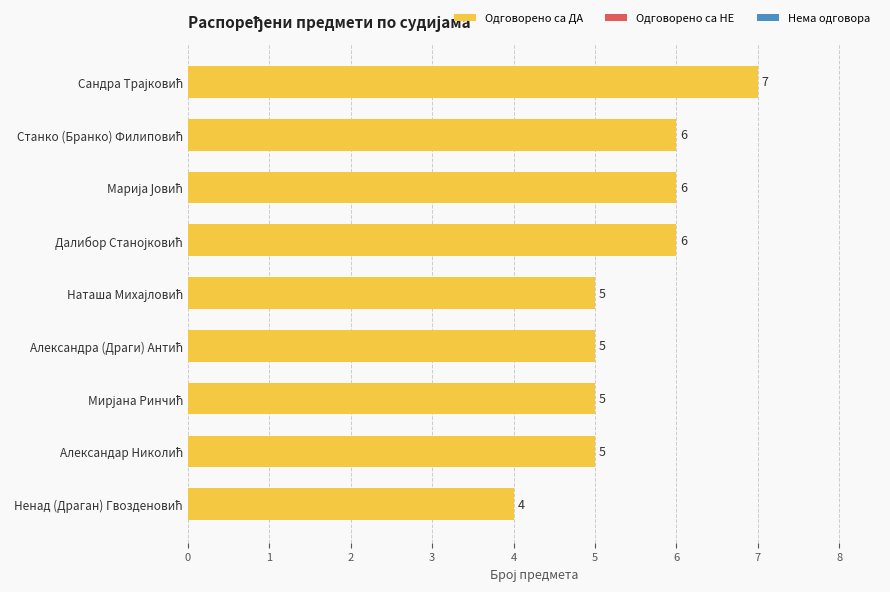

What is the greatest value displayed?

7